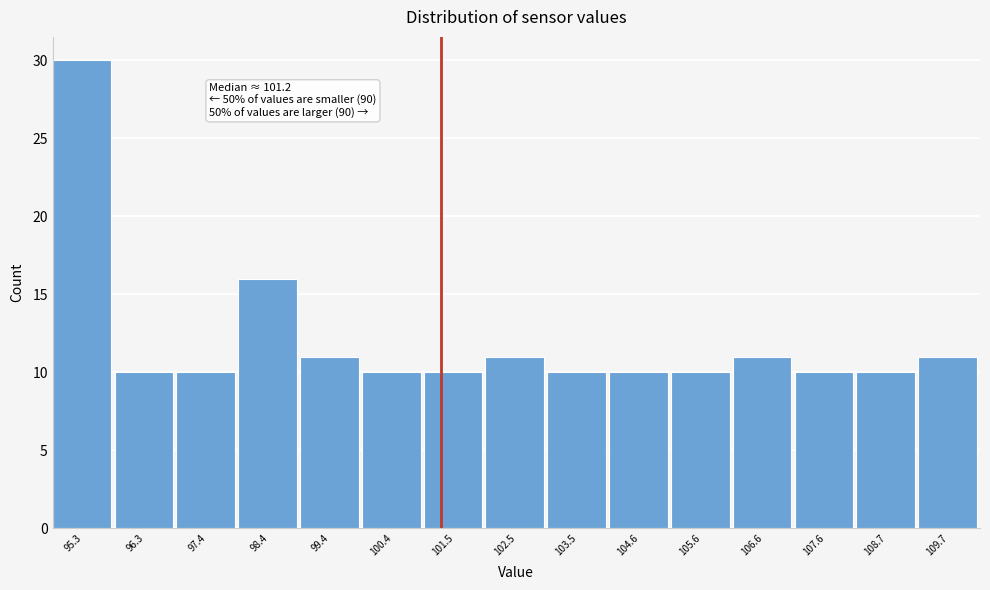

Over which range of the x-axis is the bar tallest?

94.8 to 95.8